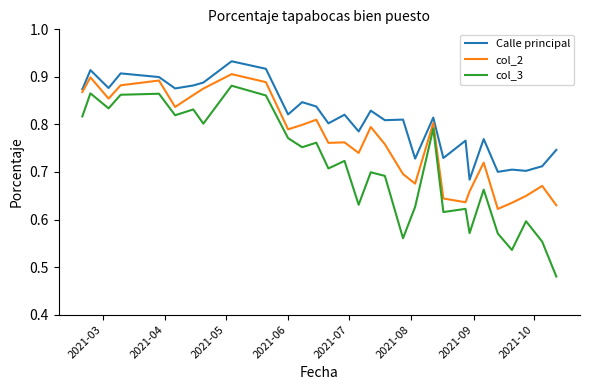

True or false: col_2 and Calle principal cross at least once.

False